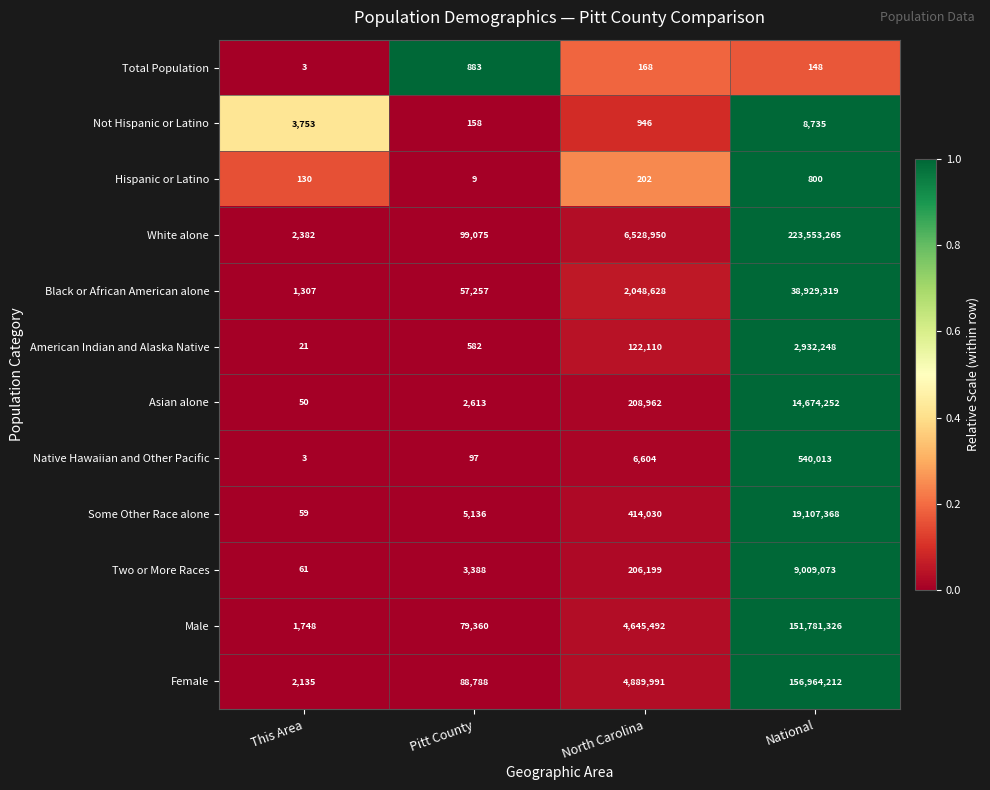

Which series changed the most between Pitt County and National?

White alone